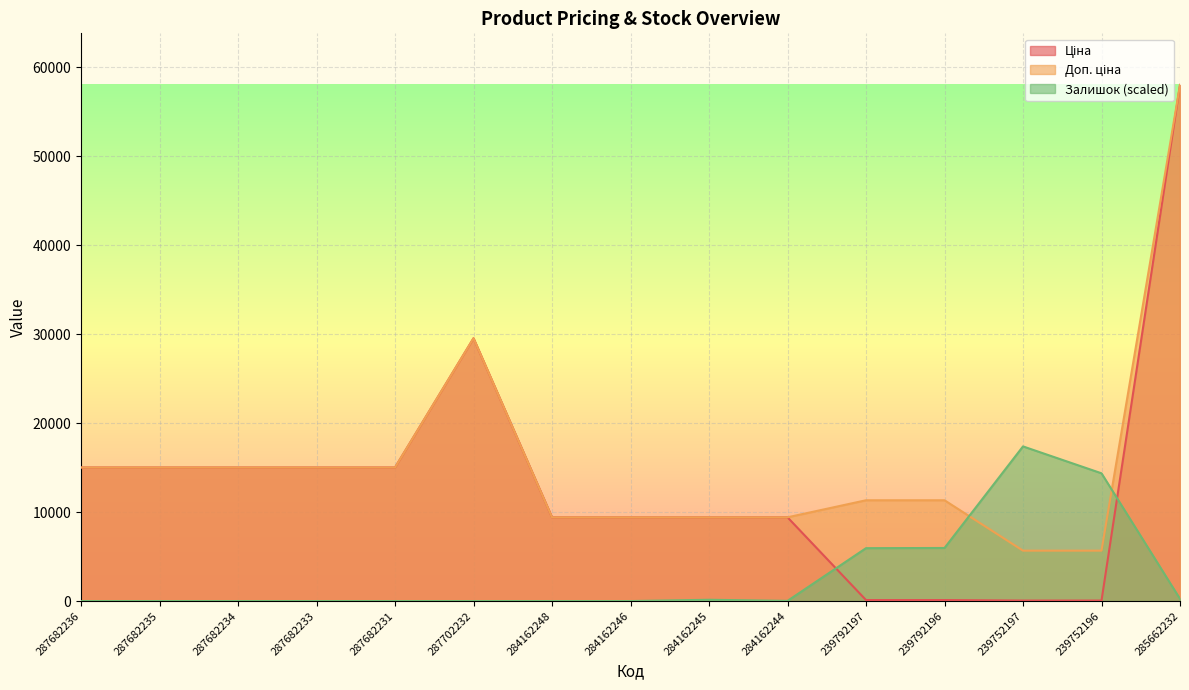

What is the spread (max minus min) of values at 287682231?

15019.2